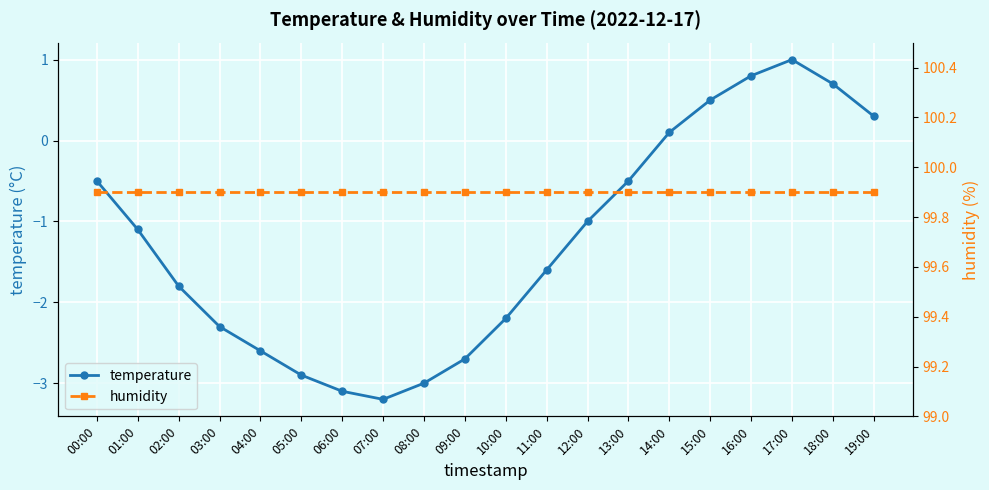

True or false: temperature and humidity cross at least once.

False